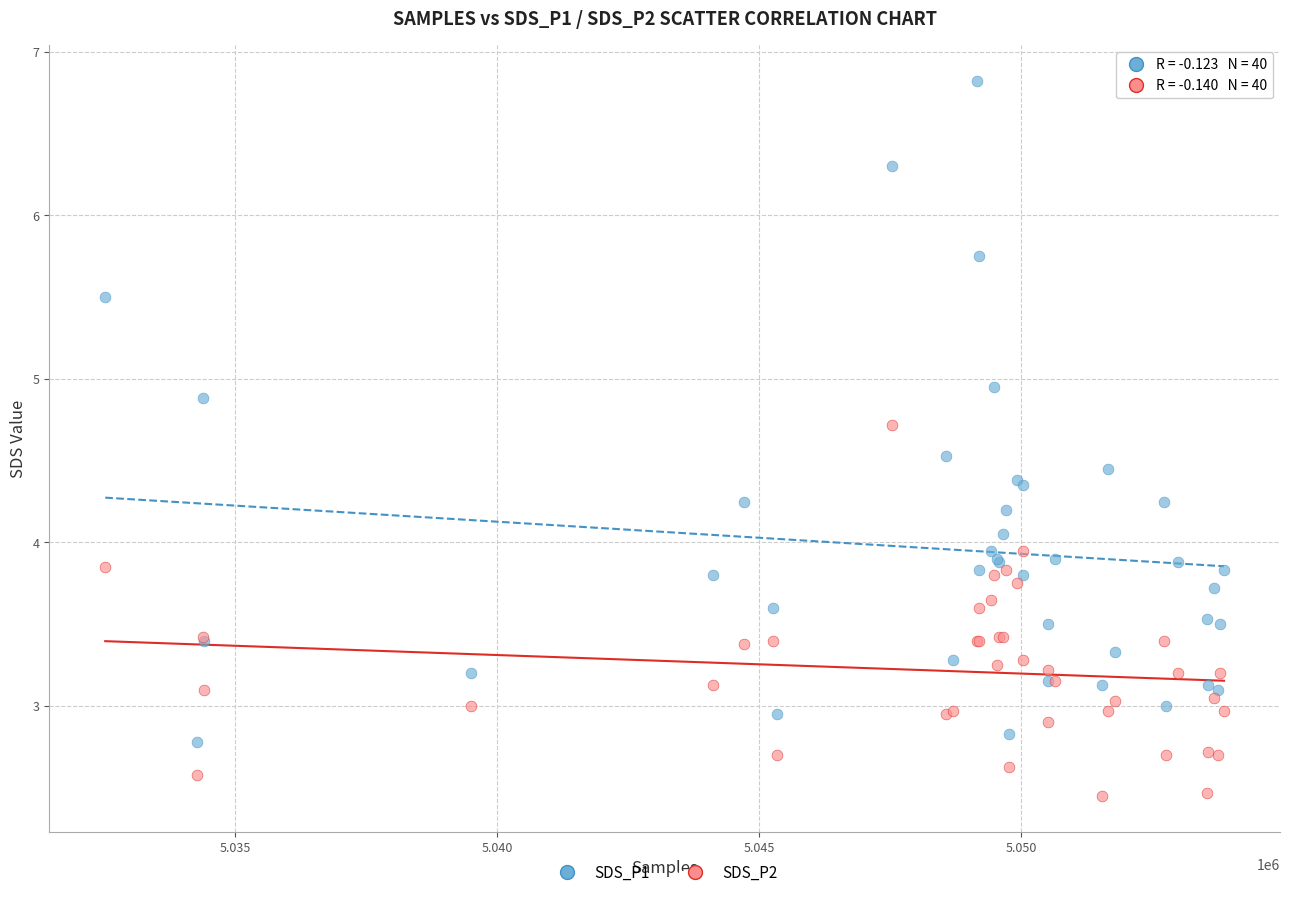

Which series reaches the maximum Y coordinate?

SDS_P1